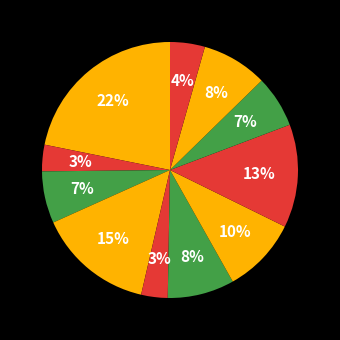

How many segments does this pie chart have?

11